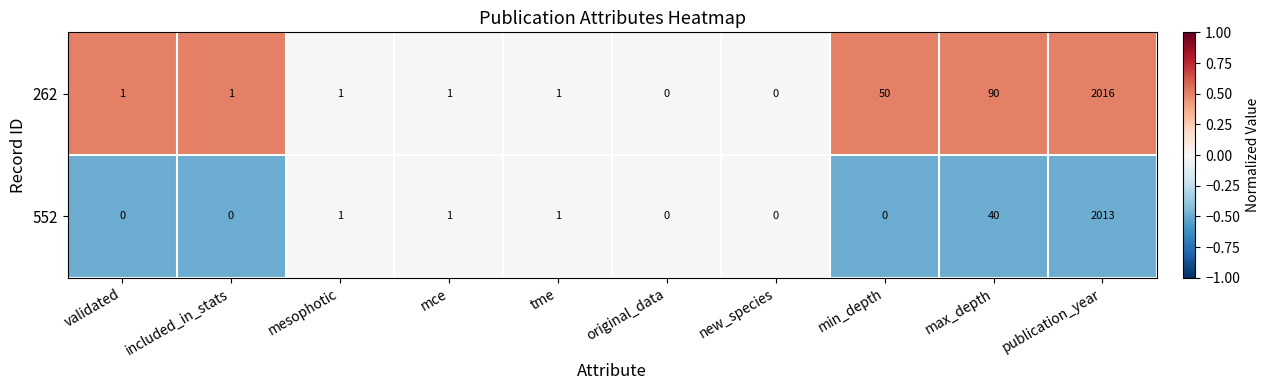

List the series in order of their overall mean, lowest first.

552, 262